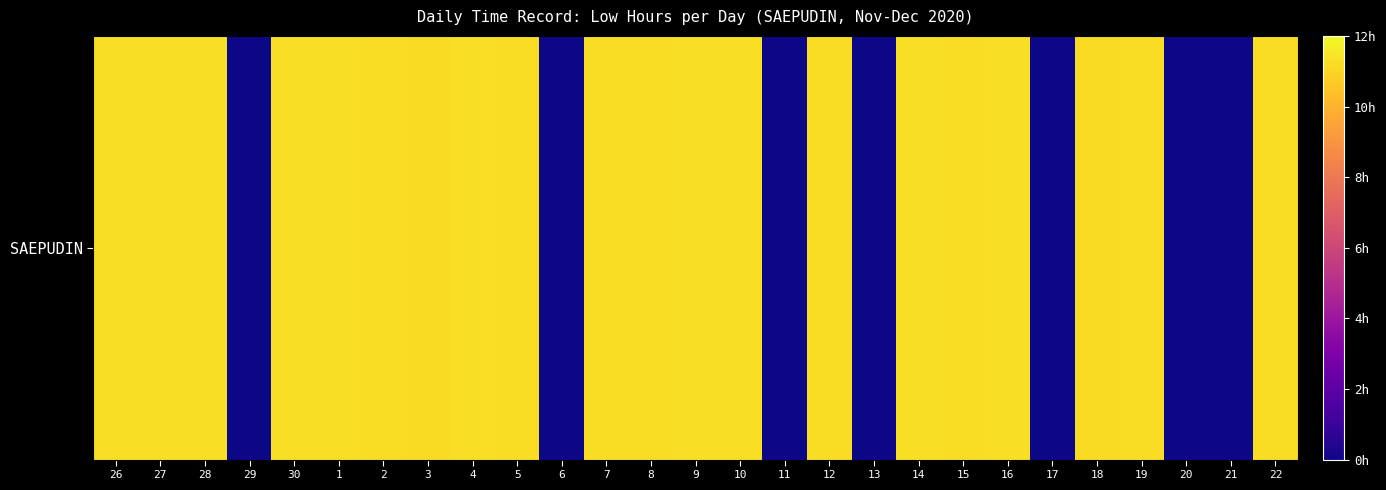

What is the difference between the second highest and second lowest values?

11.3